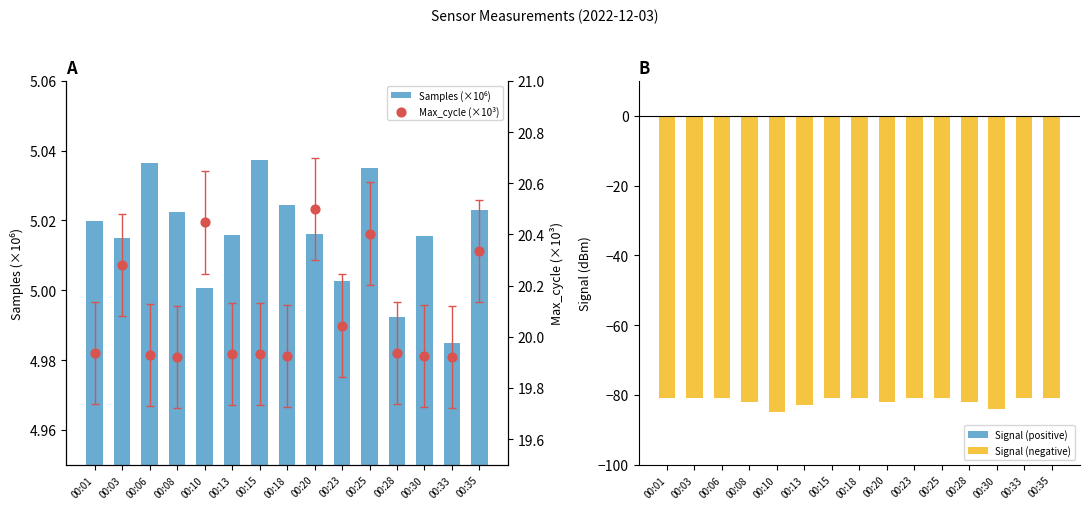

Is the value of Samples (×10⁶) at 00:35 greater than the value of Signal (negative) at 00:06?

Yes